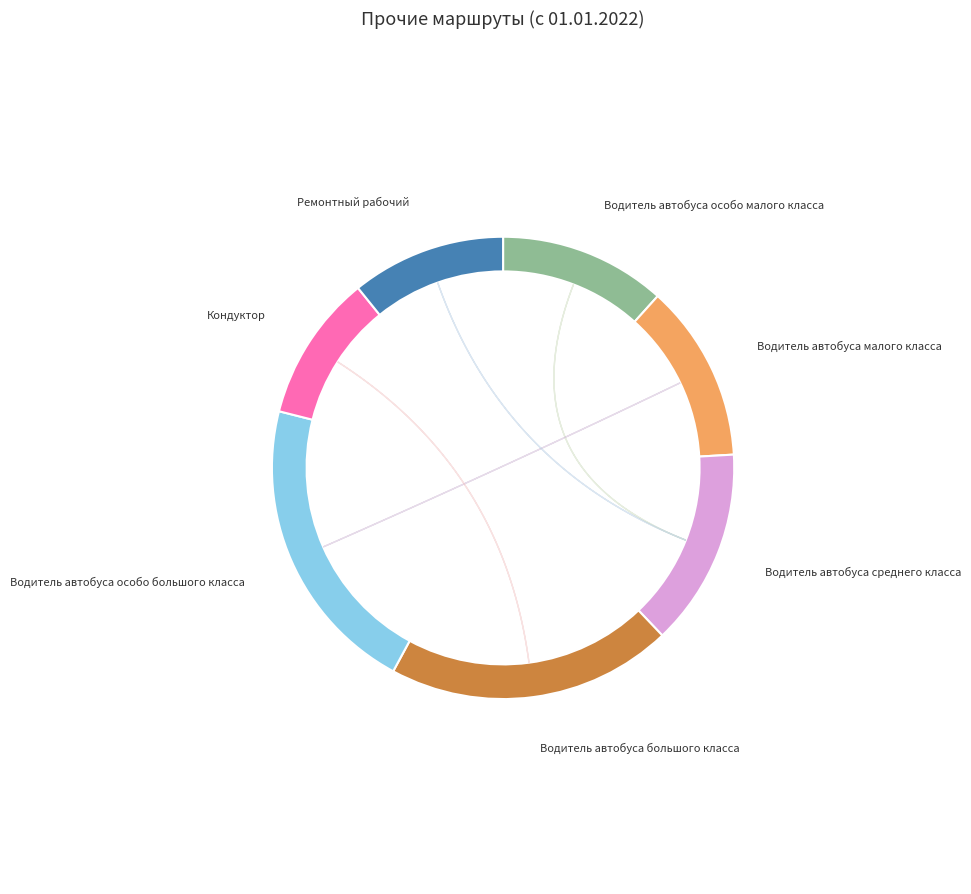

The Водитель автобуса среднего класса slice represents 14% of the pie. True or false?

True